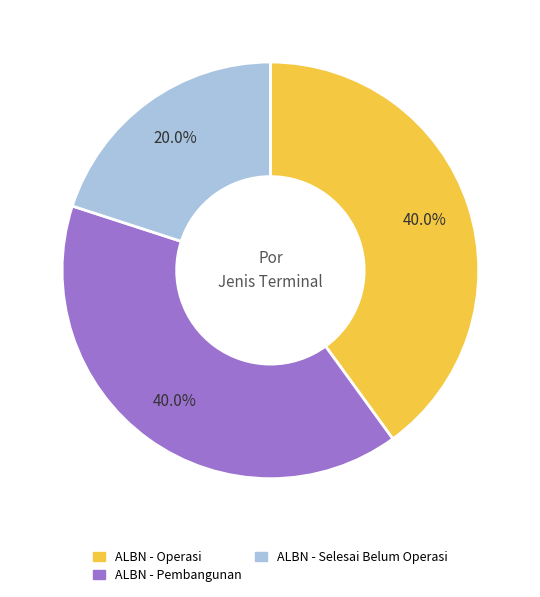

How many segments does this pie chart have?

3